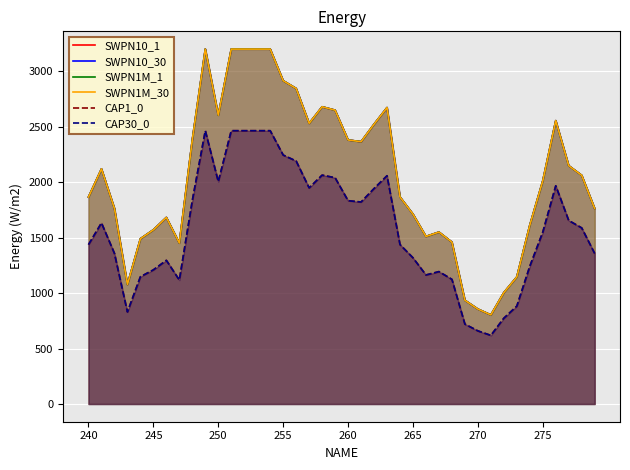

Which series has the largest total across all categories?

SWPN10_1